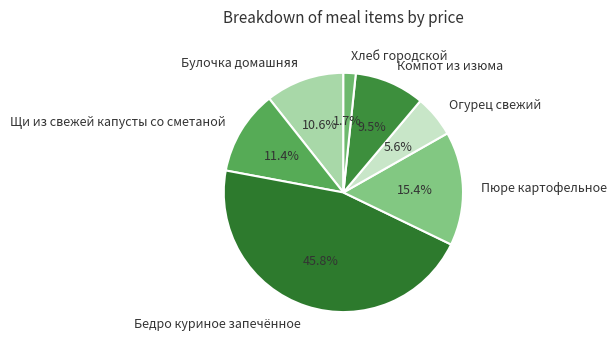

Which slice is the largest?

Бедро куриное запечённое